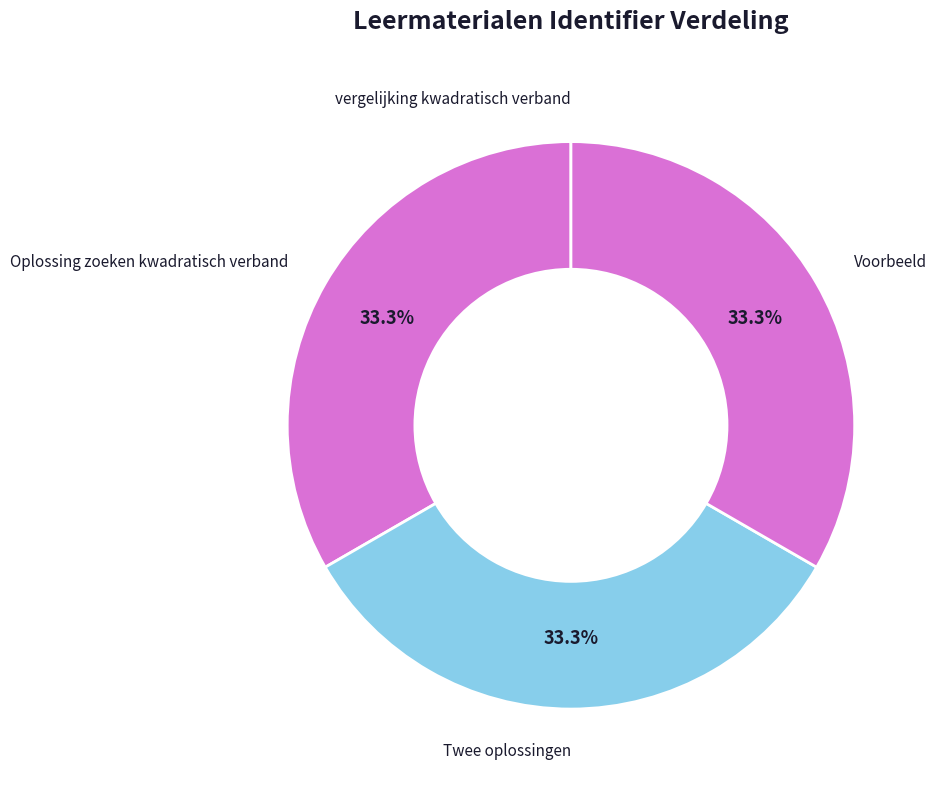

Do Oplossing zoeken kwadratisch verband and Voorbeeld together represent more than half of the pie?

Yes